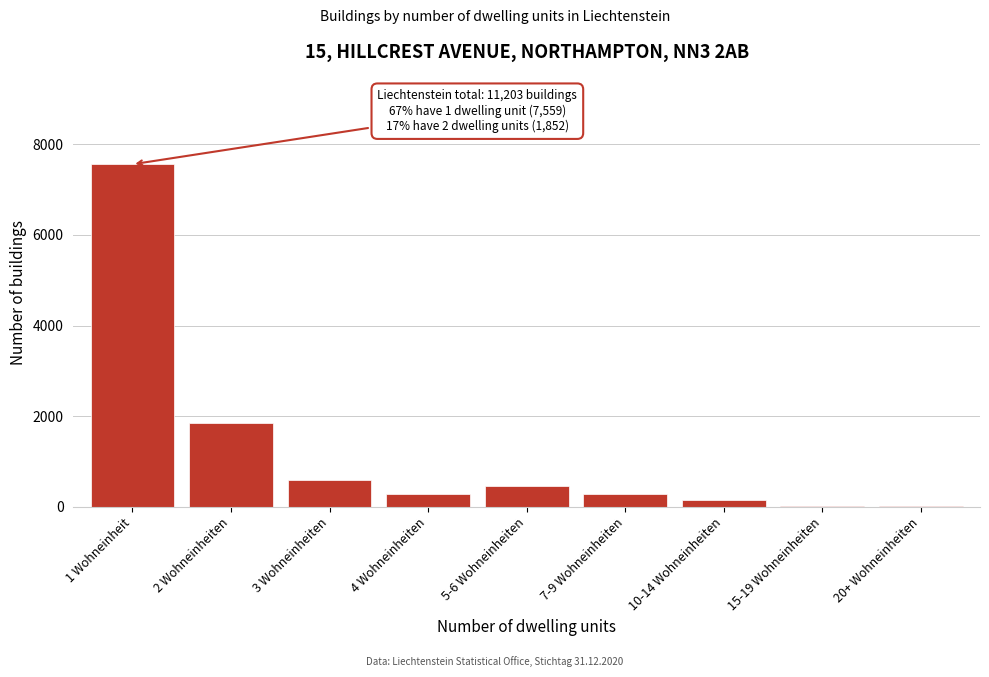

What is the greatest value displayed?

7559